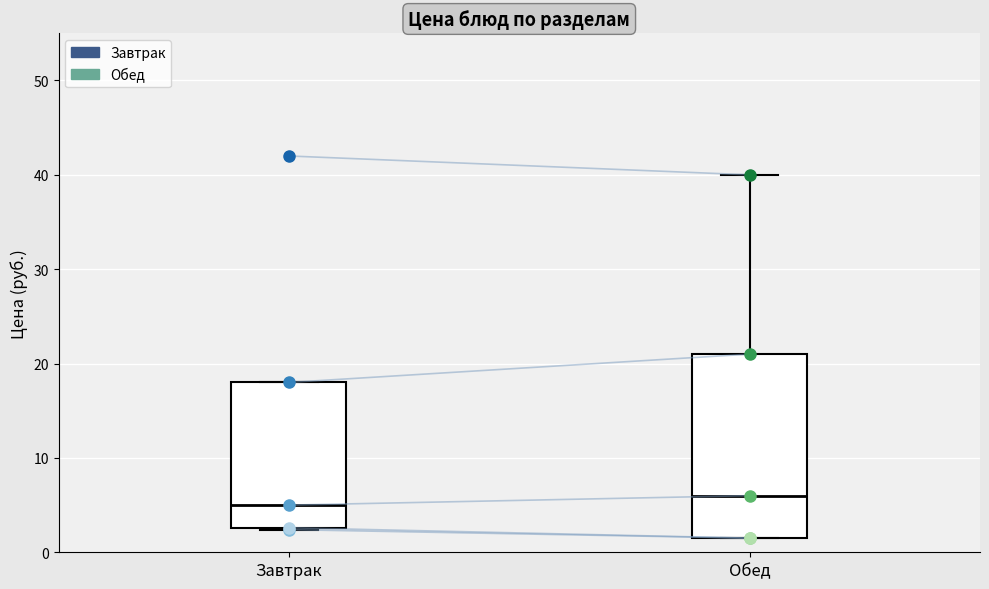

Which box is the tallest, from its lower edge to its upper edge?

Обед